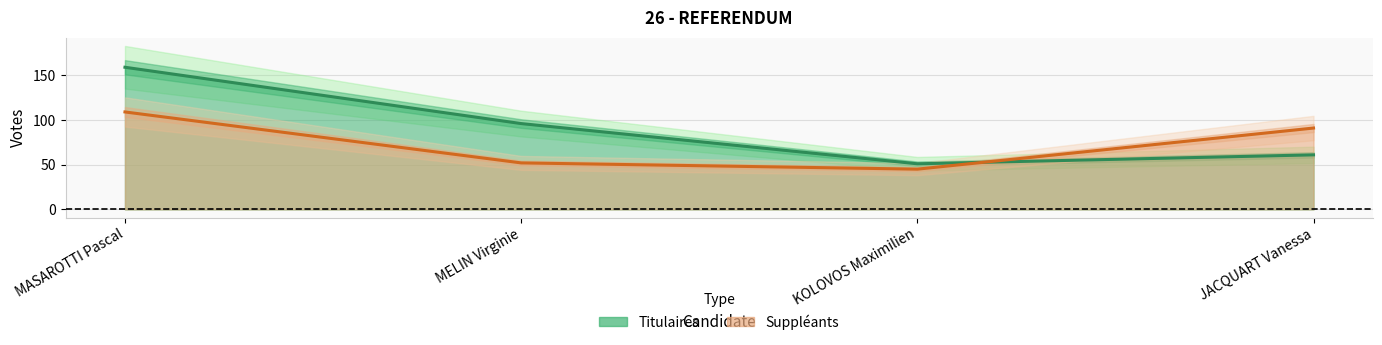

How many interior local valleys does the Suppleants series have?

1